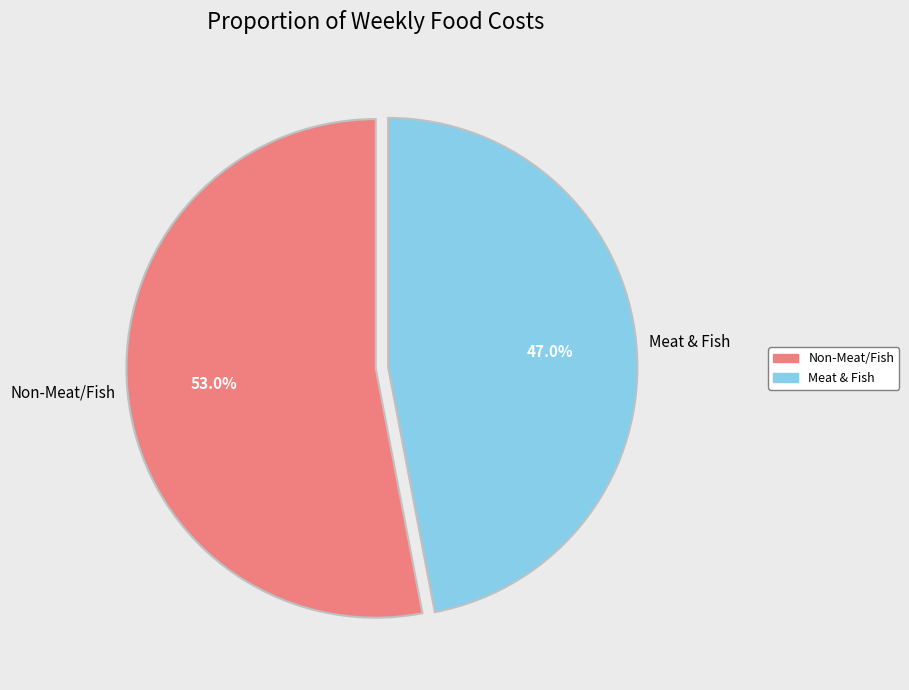

Which has a higher value, Meat & Fish or Non-Meat/Fish?

Non-Meat/Fish